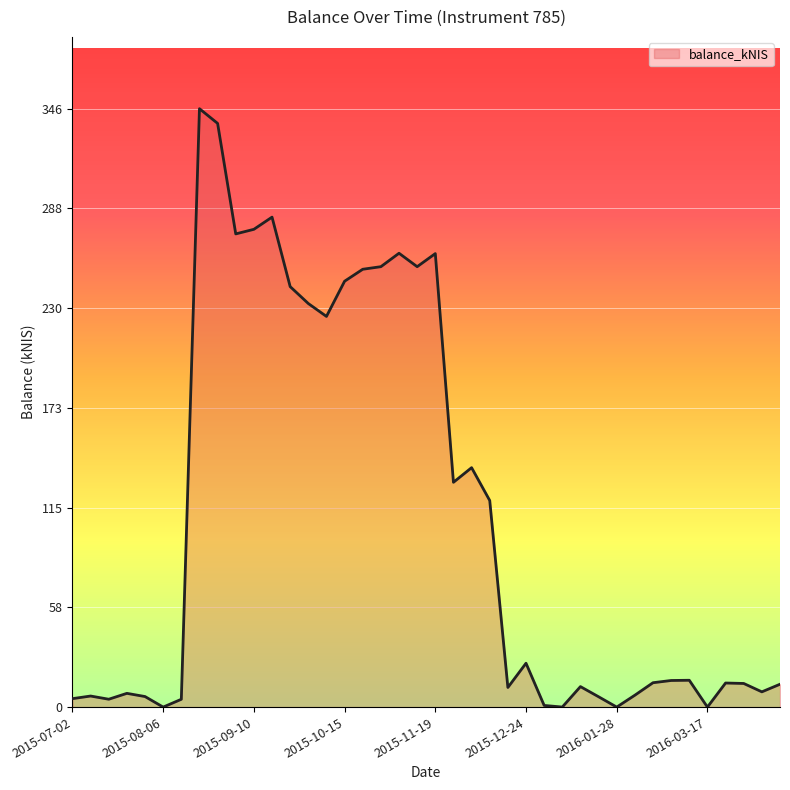

What is the greatest value displayed?

345.7